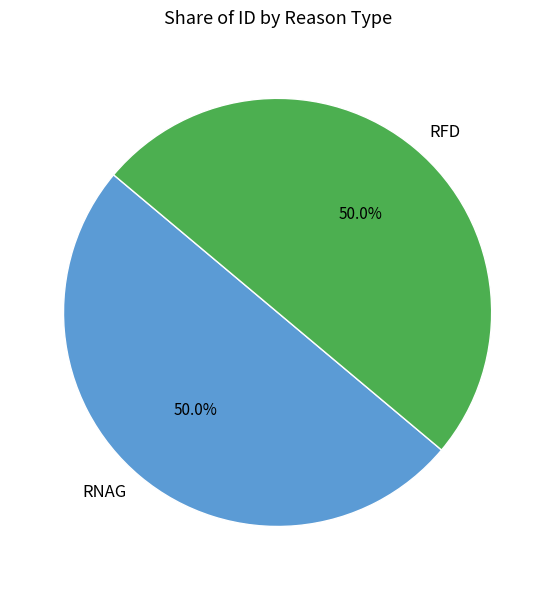

How many segments does this pie chart have?

2